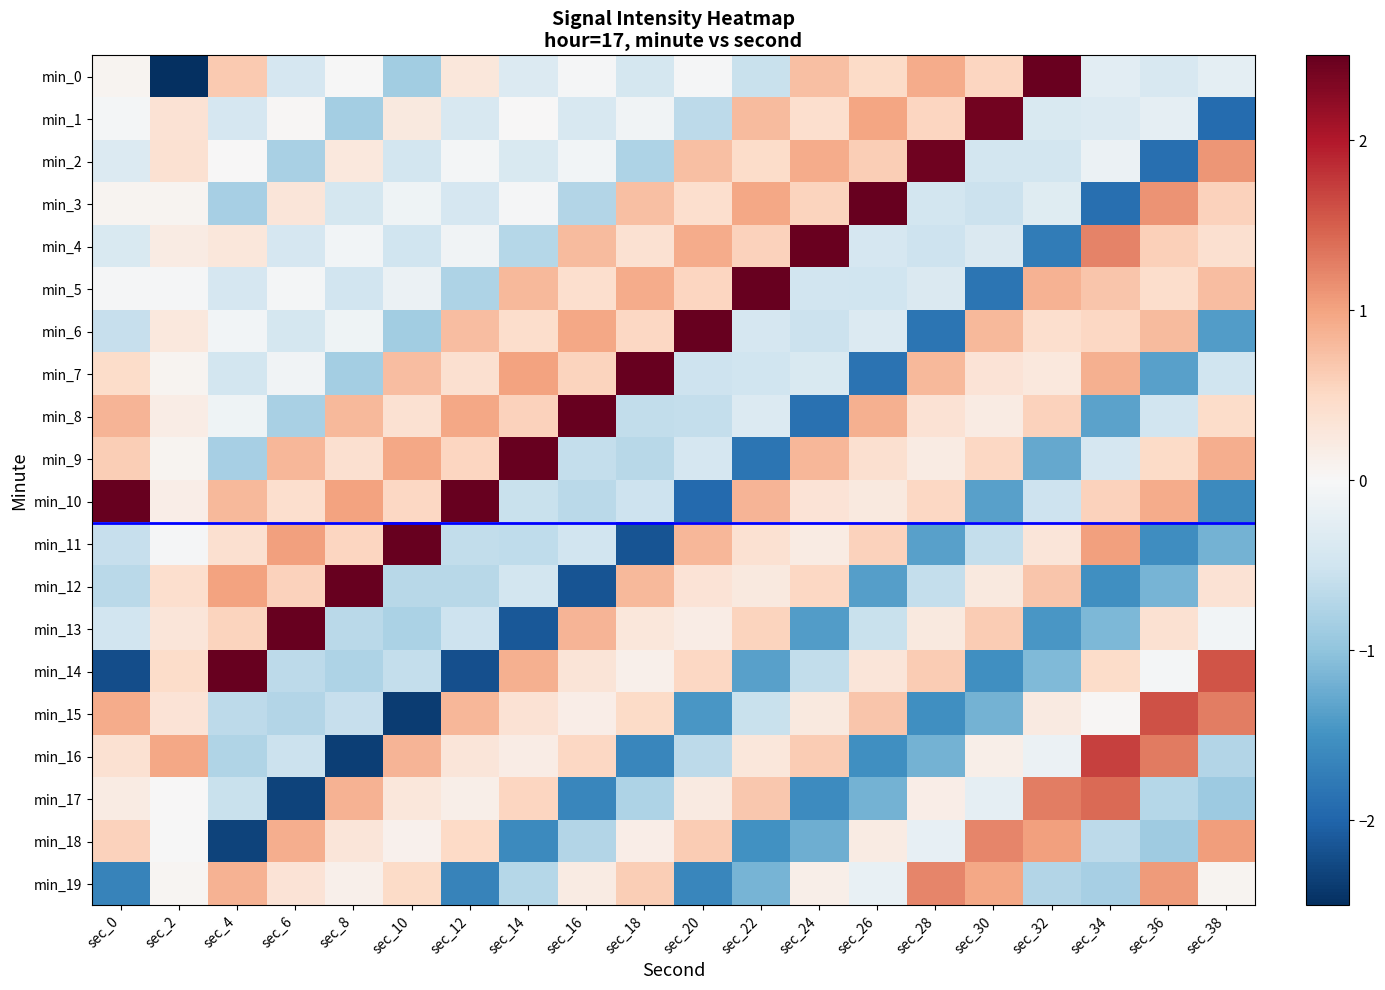

Reading right to left, what are all the values shown in this chart?

min_0: sec_38=-0.2	sec_36=-0.4	sec_34=-0.3	sec_32=2.5	sec_30=0.5	sec_28=0.9	sec_26=0.5	sec_24=0.8	sec_22=-0.6	sec_20=-0.0	sec_18=-0.4	sec_16=-0.0	sec_14=-0.3	sec_12=0.3	sec_10=-0.9	sec_8=-0.0	sec_6=-0.4	sec_4=0.7	sec_2=-4.2	sec_0=0.1
min_1: sec_38=-1.9	sec_36=-0.2	sec_34=-0.3	sec_32=-0.4	sec_30=2.4	sec_28=0.5	sec_26=1.0	sec_24=0.4	sec_22=0.8	sec_20=-0.6	sec_18=-0.1	sec_16=-0.4	sec_14=0.0	sec_12=-0.4	sec_10=0.2	sec_8=-0.8	sec_6=0.0	sec_4=-0.4	sec_2=0.4	sec_0=-0.0
min_2: sec_38=1.1	sec_36=-1.9	sec_34=-0.2	sec_32=-0.5	sec_30=-0.5	sec_28=2.4	sec_26=0.6	sec_24=0.9	sec_22=0.5	sec_20=0.8	sec_18=-0.8	sec_16=-0.1	sec_14=-0.4	sec_12=-0.1	sec_10=-0.5	sec_8=0.3	sec_6=-0.8	sec_4=0.0	sec_2=0.4	sec_0=-0.3
min_3: sec_38=0.6	sec_36=1.1	sec_34=-1.9	sec_32=-0.3	sec_30=-0.5	sec_28=-0.5	sec_26=2.6	sec_24=0.5	sec_22=1.0	sec_20=0.4	sec_18=0.7	sec_16=-0.7	sec_14=-0.0	sec_12=-0.4	sec_10=-0.1	sec_8=-0.4	sec_6=0.3	sec_4=-0.8	sec_2=0.1	sec_0=0.1
min_4: sec_38=0.4	sec_36=0.6	sec_34=1.2	sec_32=-1.7	sec_30=-0.4	sec_28=-0.5	sec_26=-0.4	sec_24=2.5	sec_22=0.6	sec_20=0.9	sec_18=0.4	sec_16=0.8	sec_14=-0.7	sec_12=-0.1	sec_10=-0.5	sec_8=-0.1	sec_6=-0.4	sec_4=0.3	sec_2=0.2	sec_0=-0.4
min_5: sec_38=0.8	sec_36=0.4	sec_34=0.7	sec_32=0.9	sec_30=-1.8	sec_28=-0.4	sec_26=-0.5	sec_24=-0.5	sec_22=2.5	sec_20=0.5	sec_18=0.9	sec_16=0.4	sec_14=0.8	sec_12=-0.8	sec_10=-0.1	sec_8=-0.5	sec_6=-0.0	sec_4=-0.4	sec_2=-0.0	sec_0=-0.0
min_6: sec_38=-1.4	sec_36=0.8	sec_34=0.5	sec_32=0.4	sec_30=0.8	sec_28=-1.8	sec_26=-0.3	sec_24=-0.5	sec_22=-0.4	sec_20=2.5	sec_18=0.5	sec_16=1.0	sec_14=0.4	sec_12=0.8	sec_10=-0.9	sec_8=-0.1	sec_6=-0.4	sec_4=-0.1	sec_2=0.3	sec_0=-0.6
min_7: sec_38=-0.5	sec_36=-1.4	sec_34=0.9	sec_32=0.3	sec_30=0.3	sec_28=0.8	sec_26=-1.8	sec_24=-0.4	sec_22=-0.5	sec_20=-0.5	sec_18=2.6	sec_16=0.6	sec_14=1.0	sec_12=0.4	sec_10=0.8	sec_8=-0.8	sec_6=-0.1	sec_4=-0.5	sec_2=0.1	sec_0=0.5
min_8: sec_38=0.5	sec_36=-0.5	sec_34=-1.3	sec_32=0.6	sec_30=0.2	sec_28=0.4	sec_26=0.9	sec_24=-1.9	sec_22=-0.3	sec_20=-0.6	sec_18=-0.6	sec_16=2.7	sec_14=0.6	sec_12=1.0	sec_10=0.4	sec_8=0.8	sec_6=-0.8	sec_4=-0.1	sec_2=0.2	sec_0=0.9
min_9: sec_38=0.9	sec_36=0.5	sec_34=-0.4	sec_32=-1.3	sec_30=0.5	sec_28=0.2	sec_26=0.4	sec_24=0.8	sec_22=-1.8	sec_20=-0.4	sec_18=-0.7	sec_16=-0.6	sec_14=2.7	sec_12=0.5	sec_10=1.0	sec_8=0.4	sec_6=0.8	sec_4=-0.8	sec_2=0.1	sec_0=0.6
min_10: sec_38=-1.6	sec_36=0.9	sec_34=0.6	sec_32=-0.5	sec_30=-1.4	sec_28=0.5	sec_26=0.3	sec_24=0.4	sec_22=0.9	sec_20=-1.9	sec_18=-0.5	sec_16=-0.7	sec_14=-0.6	sec_12=2.7	sec_10=0.5	sec_8=1.0	sec_6=0.4	sec_4=0.8	sec_2=0.2	sec_0=2.8
min_11: sec_38=-1.2	sec_36=-1.6	sec_34=1.0	sec_32=0.3	sec_30=-0.6	sec_28=-1.4	sec_26=0.6	sec_24=0.2	sec_22=0.4	sec_20=0.8	sec_18=-2.2	sec_16=-0.5	sec_14=-0.6	sec_12=-0.6	sec_10=2.8	sec_8=0.5	sec_6=1.0	sec_4=0.4	sec_2=-0.0	sec_0=-0.6
min_12: sec_38=0.4	sec_36=-1.2	sec_34=-1.5	sec_32=0.7	sec_30=0.2	sec_28=-0.6	sec_26=-1.4	sec_24=0.5	sec_22=0.2	sec_20=0.3	sec_18=0.8	sec_16=-2.1	sec_14=-0.5	sec_12=-0.7	sec_10=-0.7	sec_8=2.8	sec_6=0.6	sec_4=1.0	sec_2=0.4	sec_0=-0.7
min_13: sec_38=-0.1	sec_36=0.4	sec_34=-1.1	sec_32=-1.4	sec_30=0.6	sec_28=0.2	sec_26=-0.6	sec_24=-1.4	sec_22=0.6	sec_20=0.2	sec_18=0.3	sec_16=0.9	sec_14=-2.1	sec_12=-0.5	sec_10=-0.8	sec_8=-0.7	sec_6=2.9	sec_4=0.5	sec_2=0.3	sec_0=-0.5
min_14: sec_38=1.6	sec_36=-0.0	sec_34=0.5	sec_32=-1.1	sec_30=-1.5	sec_28=0.6	sec_26=0.3	sec_24=-0.6	sec_22=-1.3	sec_20=0.5	sec_18=0.1	sec_16=0.3	sec_14=0.9	sec_12=-2.2	sec_10=-0.6	sec_8=-0.8	sec_6=-0.6	sec_4=2.8	sec_2=0.5	sec_0=-2.2
min_15: sec_38=1.3	sec_36=1.6	sec_34=0.0	sec_32=0.2	sec_30=-1.2	sec_28=-1.5	sec_26=0.7	sec_24=0.2	sec_22=-0.6	sec_20=-1.5	sec_18=0.5	sec_16=0.2	sec_14=0.4	sec_12=0.8	sec_10=-2.4	sec_8=-0.6	sec_6=-0.7	sec_4=-0.7	sec_2=0.3	sec_0=0.9
min_16: sec_38=-0.7	sec_36=1.3	sec_34=1.7	sec_32=-0.1	sec_30=0.2	sec_28=-1.2	sec_26=-1.5	sec_24=0.6	sec_22=0.3	sec_20=-0.6	sec_18=-1.6	sec_16=0.5	sec_14=0.2	sec_12=0.3	sec_10=0.8	sec_8=-2.4	sec_6=-0.5	sec_4=-0.8	sec_2=1.0	sec_0=0.4
min_17: sec_38=-0.9	sec_36=-0.7	sec_34=1.4	sec_32=1.3	sec_30=-0.2	sec_28=0.2	sec_26=-1.2	sec_24=-1.6	sec_22=0.7	sec_20=0.2	sec_18=-0.8	sec_16=-1.6	sec_14=0.5	sec_12=0.1	sec_10=0.3	sec_8=0.9	sec_6=-2.3	sec_4=-0.6	sec_2=0.0	sec_0=0.2
min_18: sec_38=1.0	sec_36=-0.9	sec_34=-0.7	sec_32=1.0	sec_30=1.2	sec_28=-0.2	sec_26=0.2	sec_24=-1.2	sec_22=-1.5	sec_20=0.6	sec_18=0.2	sec_16=-0.7	sec_14=-1.6	sec_12=0.5	sec_10=0.1	sec_8=0.3	sec_6=0.9	sec_4=-2.3	sec_2=-0.0	sec_0=0.6
min_19: sec_38=0.1	sec_36=1.1	sec_34=-0.8	sec_32=-0.7	sec_30=1.0	sec_28=1.2	sec_26=-0.2	sec_24=0.2	sec_22=-1.2	sec_20=-1.6	sec_18=0.6	sec_16=0.2	sec_14=-0.7	sec_12=-1.7	sec_10=0.5	sec_8=0.1	sec_6=0.3	sec_4=0.9	sec_2=0.0	sec_0=-1.7